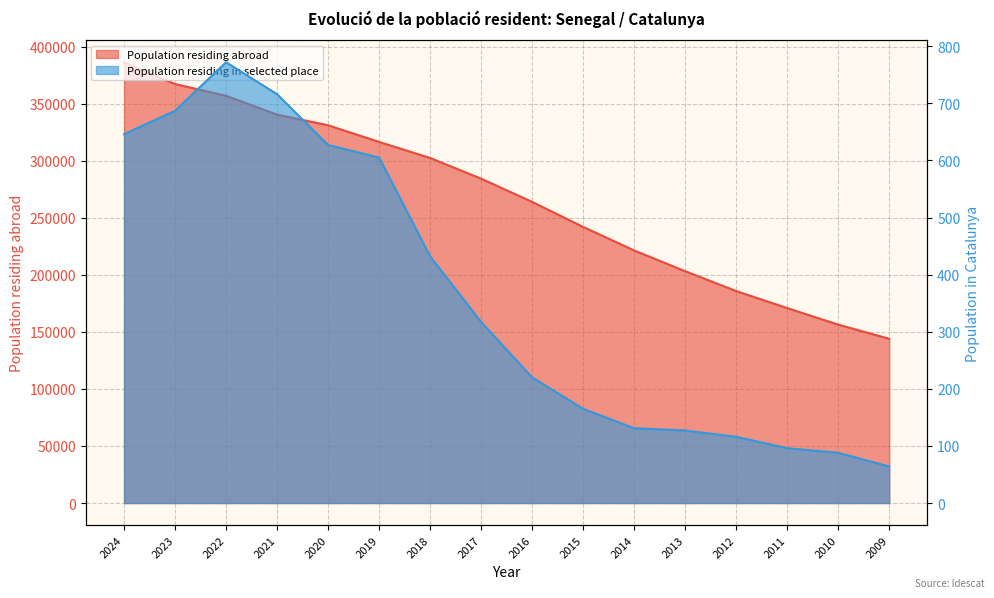

What is the difference between the Population residing abroad values at 2011 and 2018?

131616